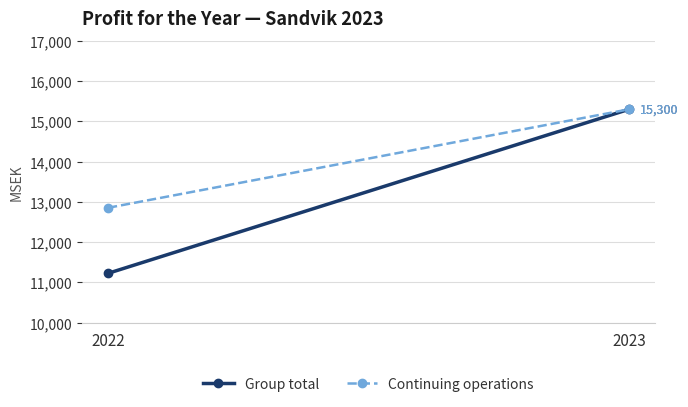

The value of Continuing operations at 2022 is 4246. True or false?

False